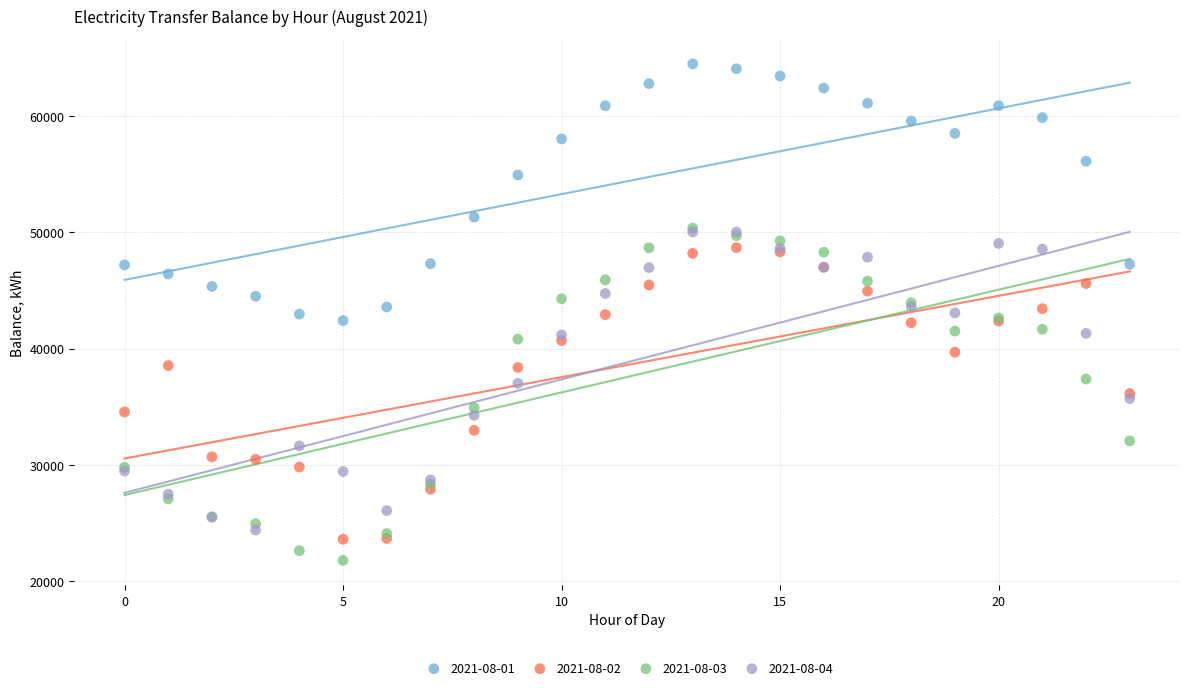

In the 2021-08-01 series, what Y value is closest to 53434?

54914